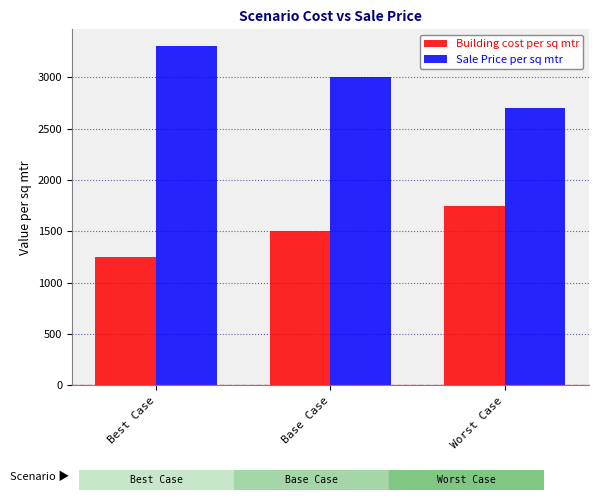

Which series has the largest range (max minus min)?

Sale Price per sq mtr